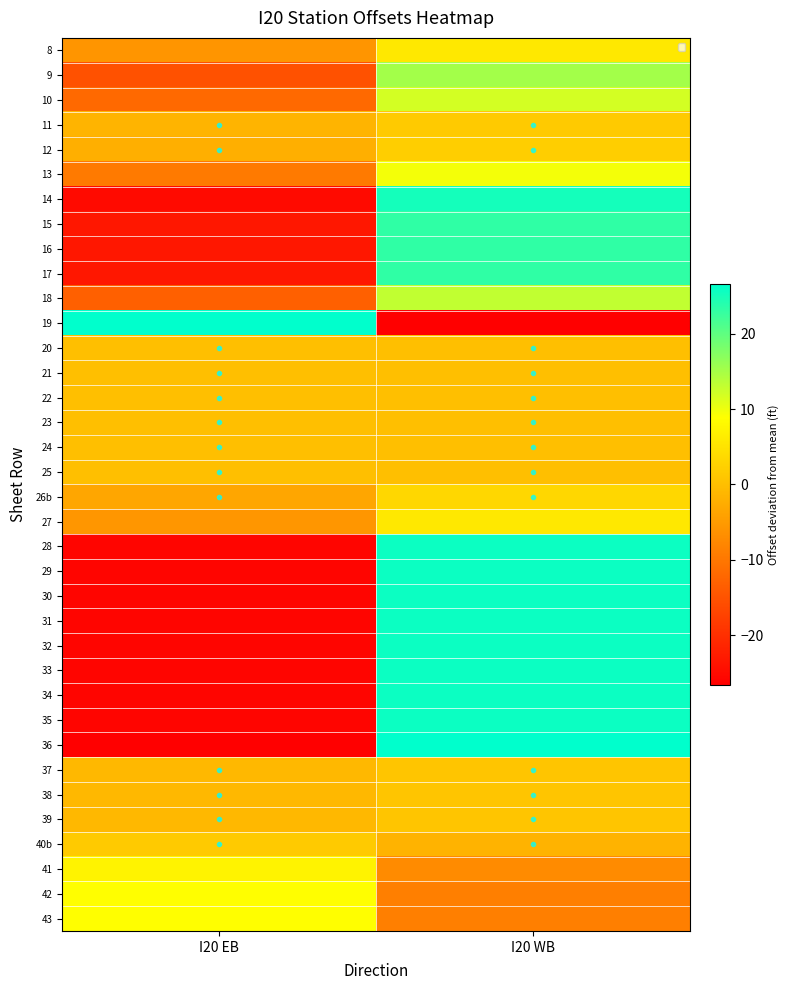

Which series has the largest range (max minus min)?

36